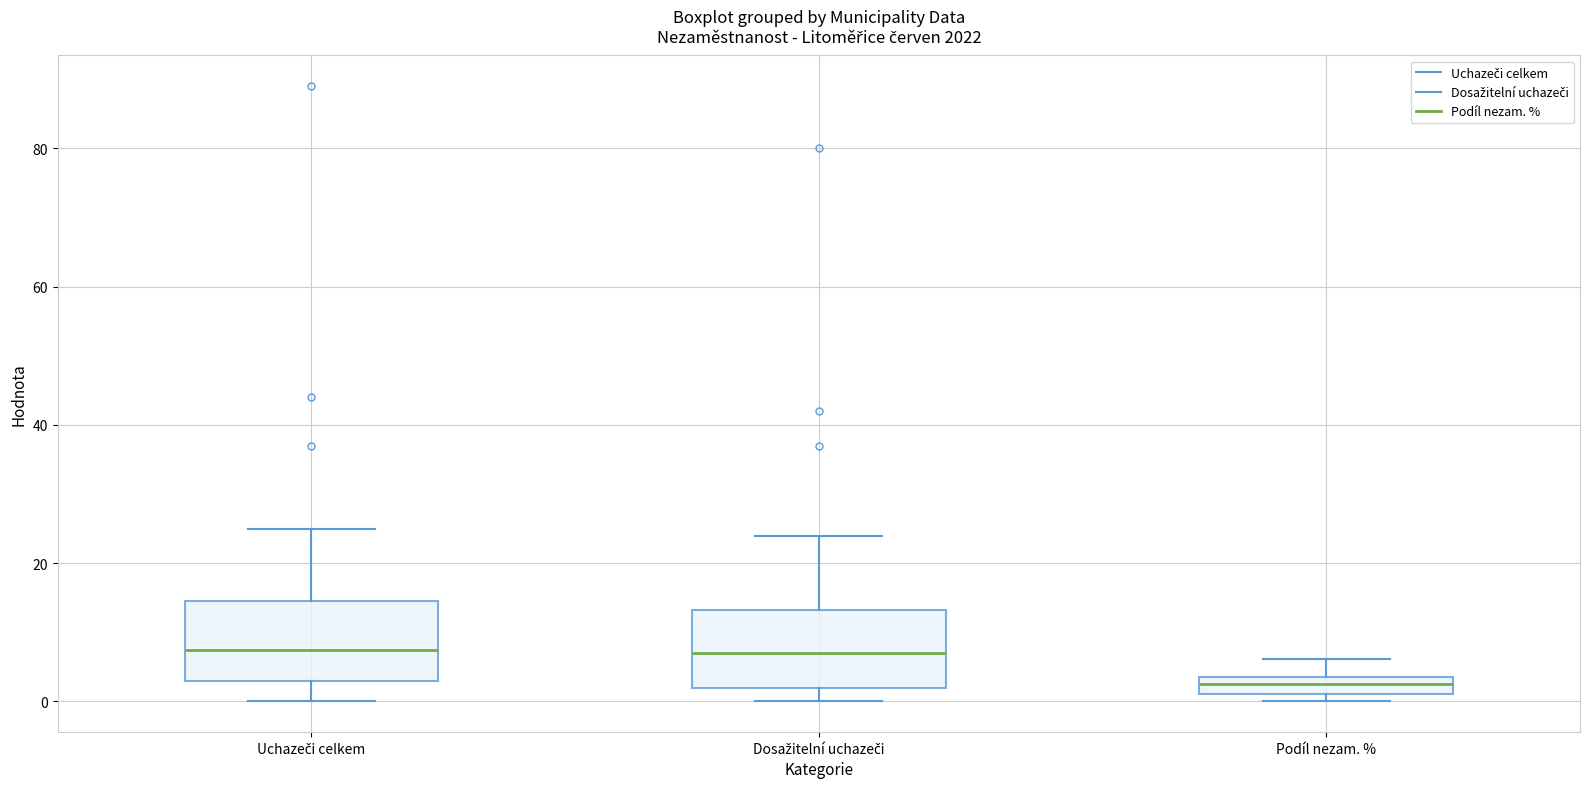

Which box has the lowest median line?

Podíl nezam. %